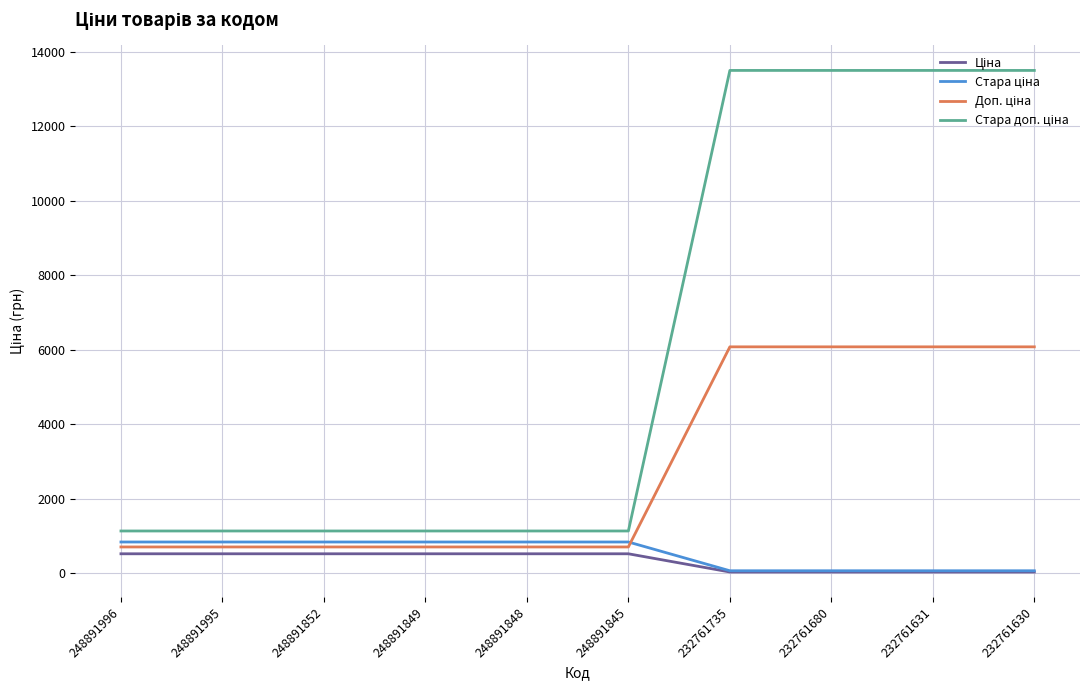

Does the chart display data point markers on the line(s)?

No